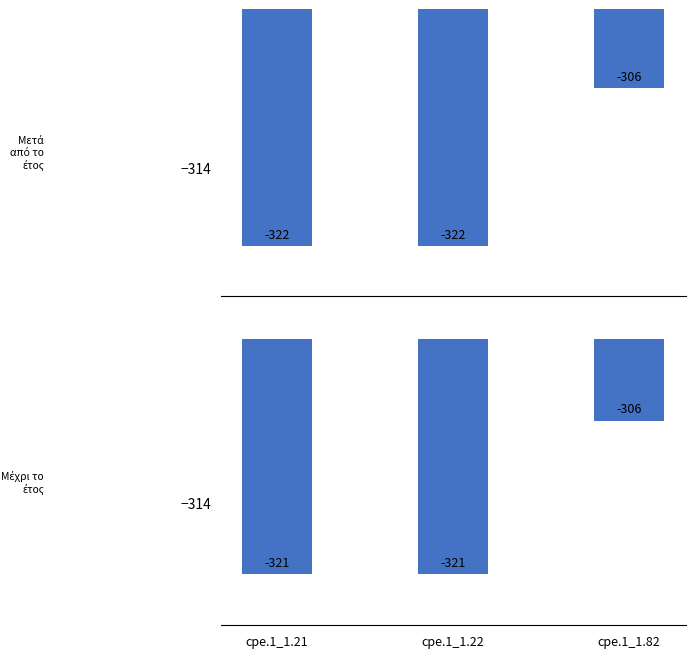

List the series in order of their overall mean, highest first.

Μέχρι το έτος, Μετά από το έτος